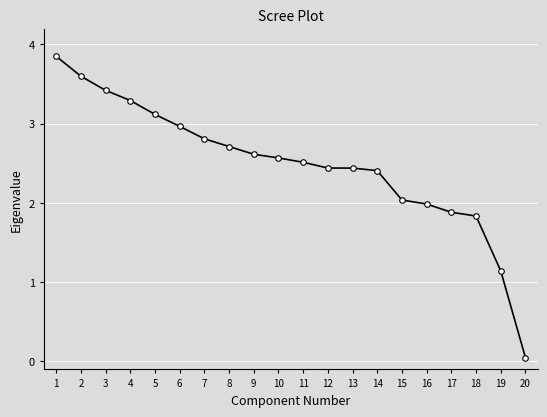

Between 7 and 16, which is larger?

7